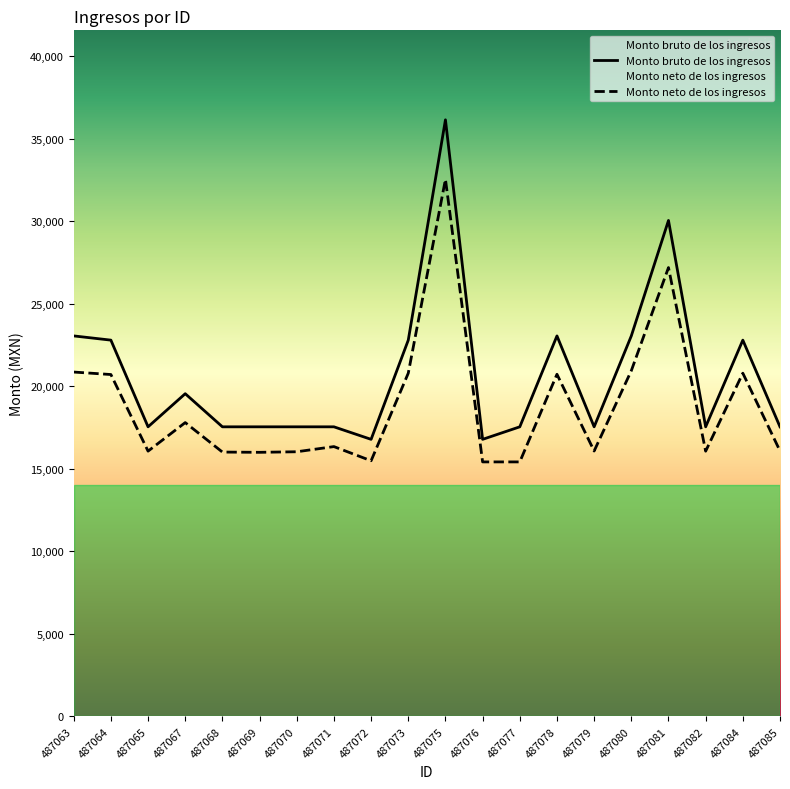

What is the value of the Monto bruto de los ingresos point at the 12th from the left?

16788